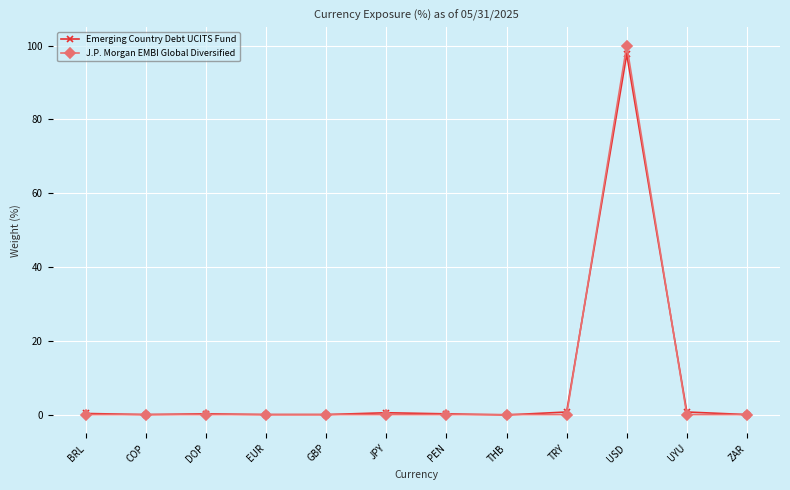

What is the label of the 6th point from the right?

PEN